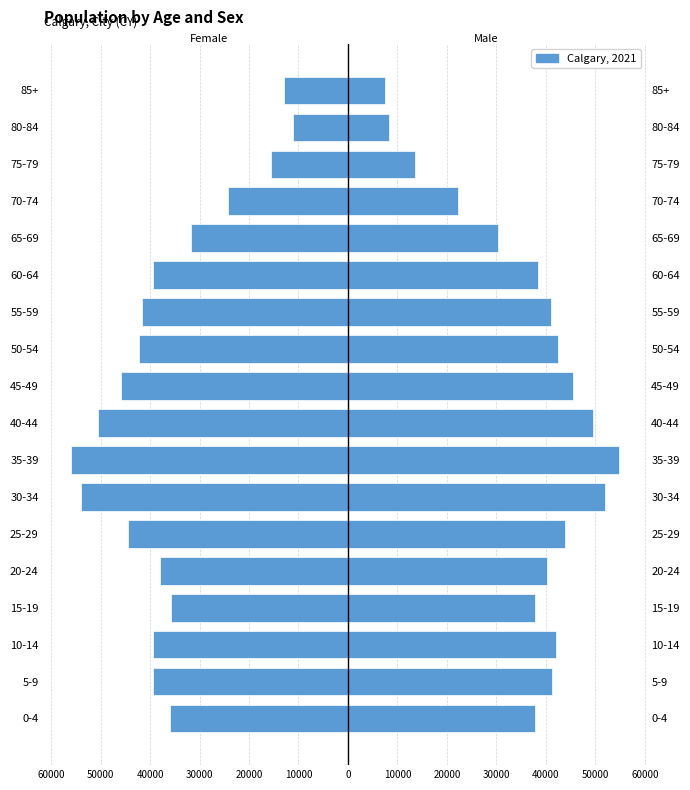

True or false: Male has a value of 68981 at 30-34.

False